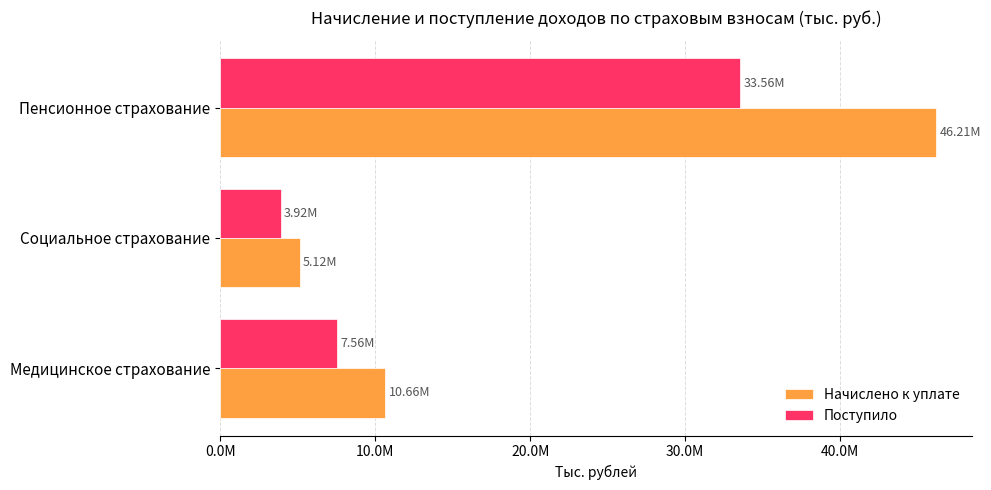

Which series has the largest total across all categories?

Начислено к уплате